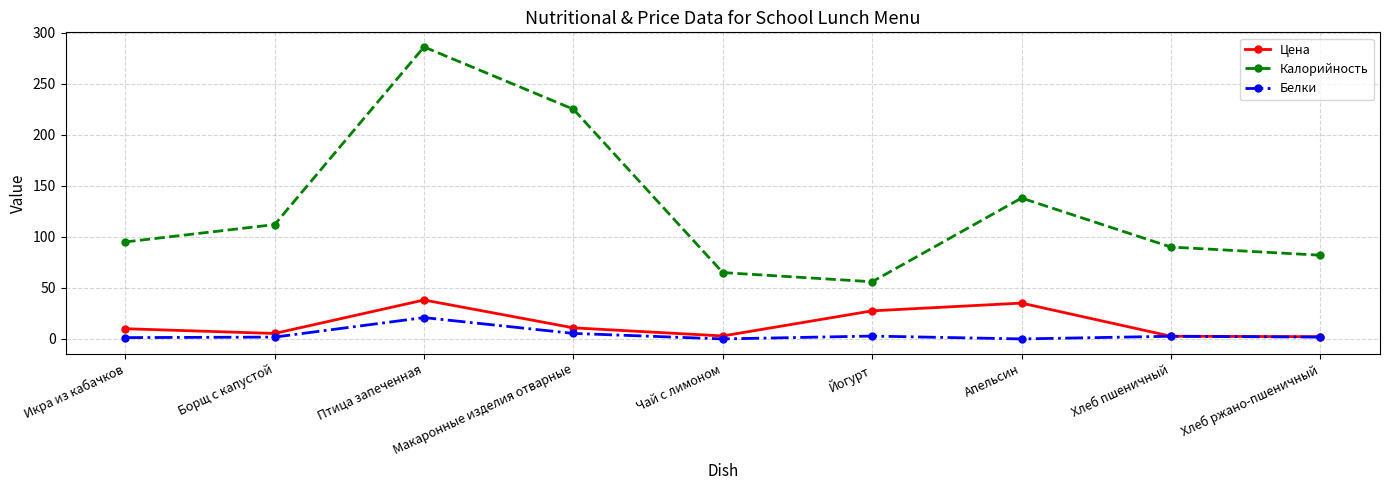

Which series changed the most between Йогурт and Апельсин?

Калорийность